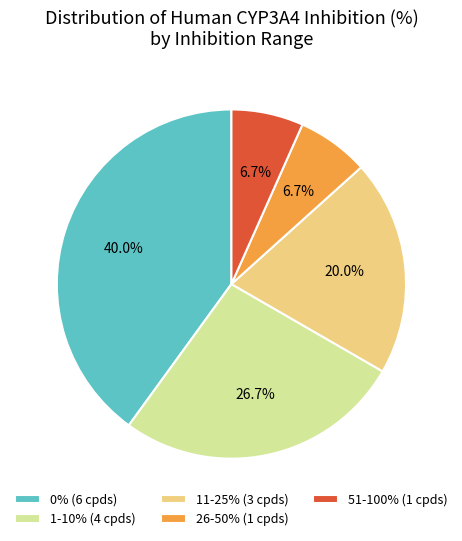

What is the ratio of the value at 11-25% (3 cpds) to the value at 1-10% (4 cpds)?

0.7